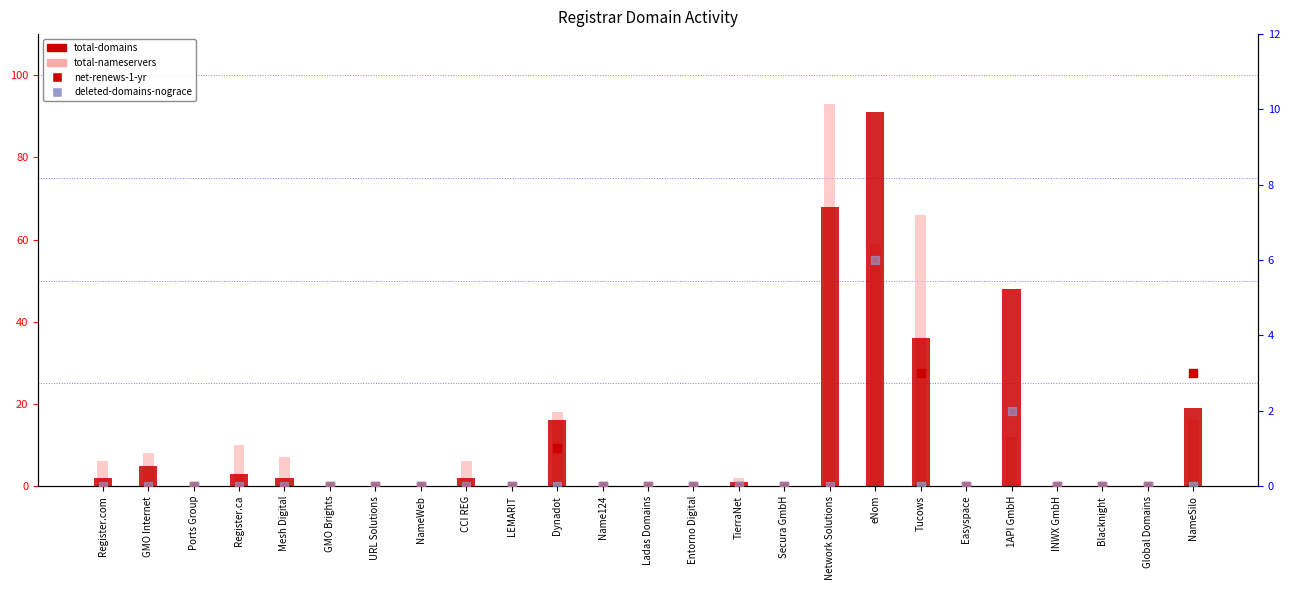

What are all the series names shown in the legend?

total-domains, total-nameservers, net-renews-1-yr, deleted-domains-nograce